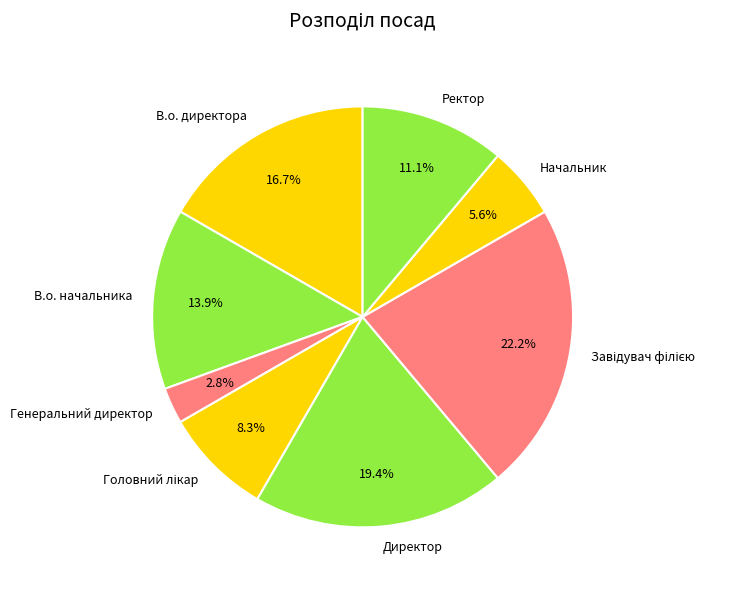

Is it true that Директор is 19% of the pie?

True